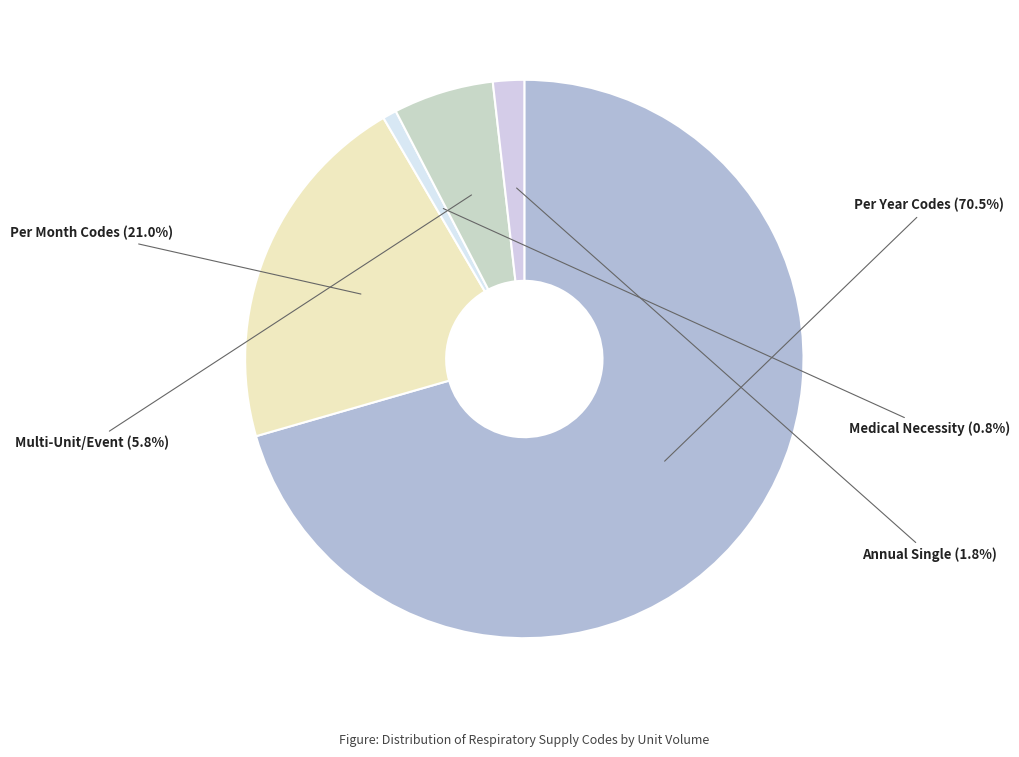

How many segments does this pie chart have?

5